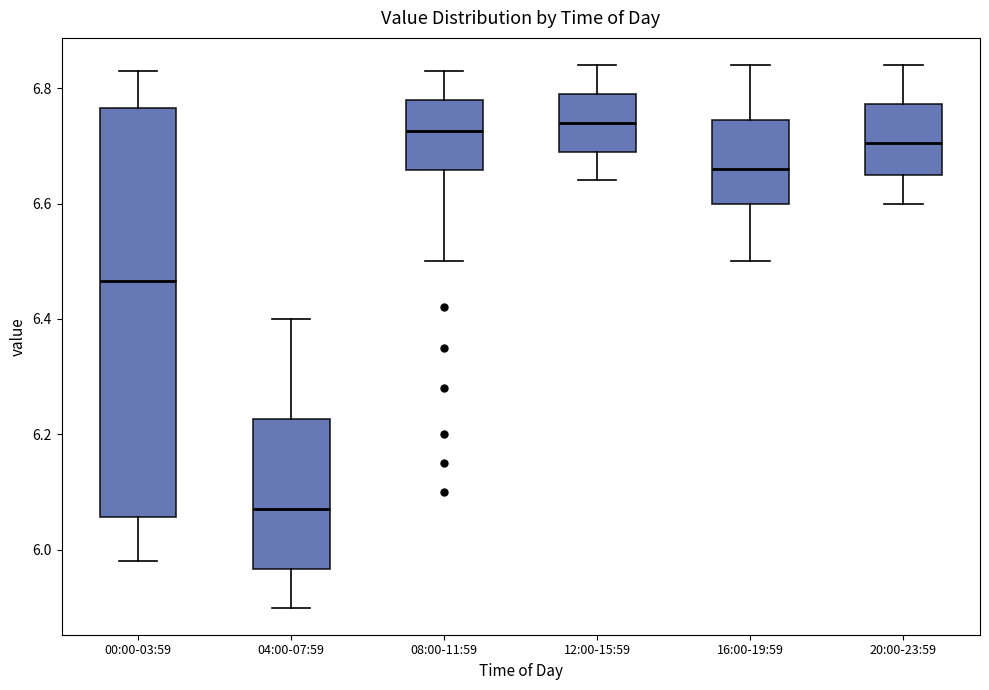

Reading left to right, transcribe this box plot: for each box, give where its median line is, the range the box spans, and where its two whiskers end, as read against the y-axis. The values are not printed on the chart, so give them approximately, as read against the axis.

00:00-03:59: median 6.46, box 6.06 to 6.76, whiskers 5.98 to 6.84
04:00-07:59: median 6.08, box 5.96 to 6.22, whiskers 5.90 to 6.40
08:00-11:59: median 6.72, box 6.66 to 6.78, whiskers 6.50 to 6.84
12:00-15:59: median 6.74, box 6.70 to 6.80, whiskers 6.64 to 6.84
16:00-19:59: median 6.66, box 6.60 to 6.74, whiskers 6.50 to 6.84
20:00-23:59: median 6.70, box 6.66 to 6.78, whiskers 6.60 to 6.84